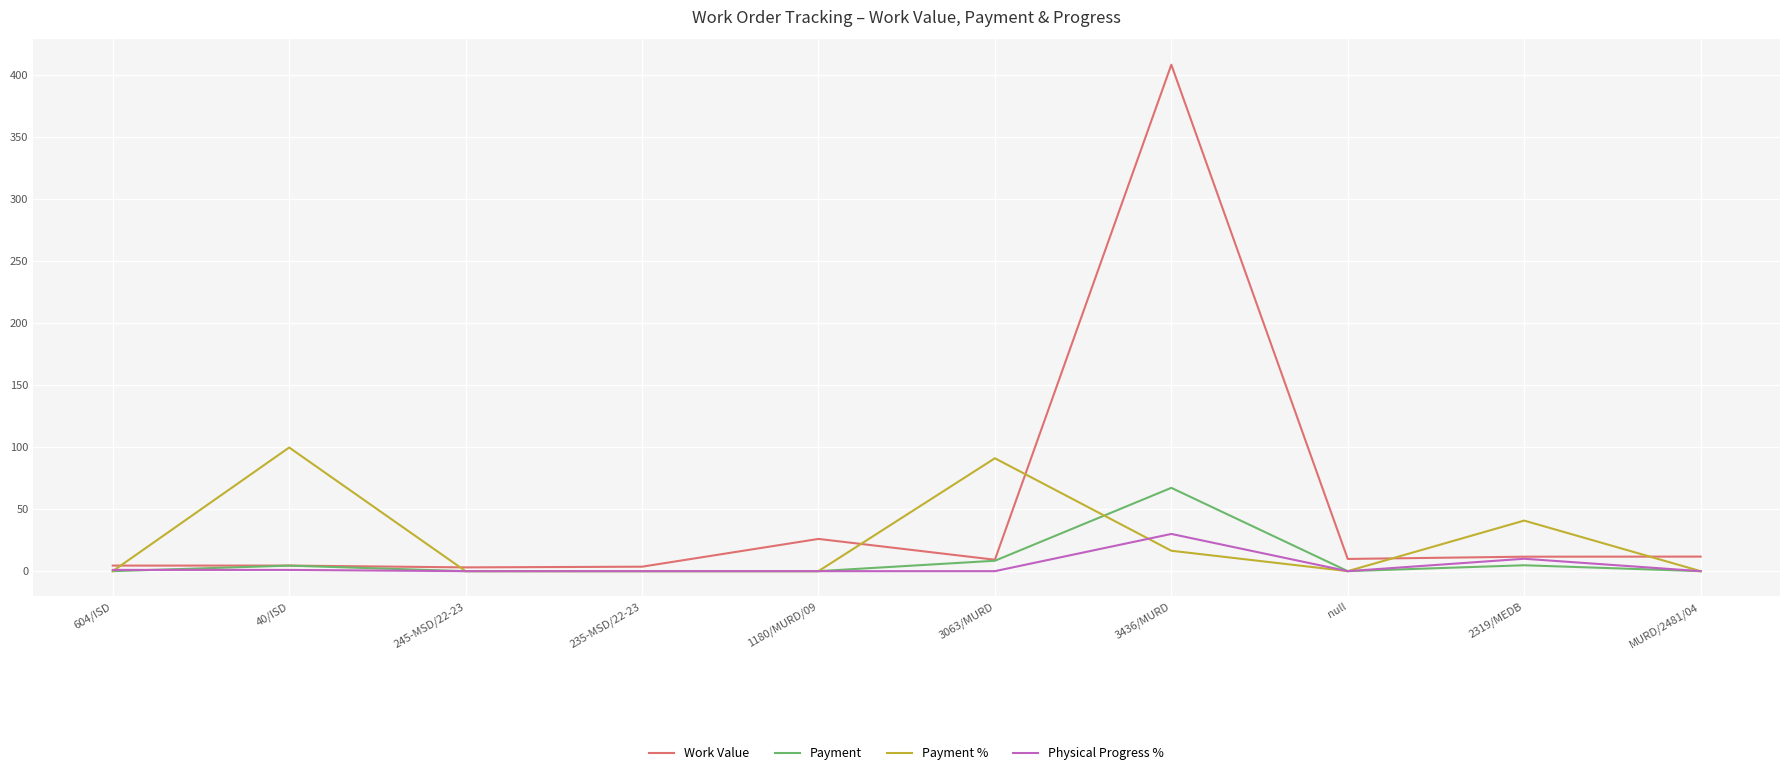

What is the sum of all Work Value values?

492.2